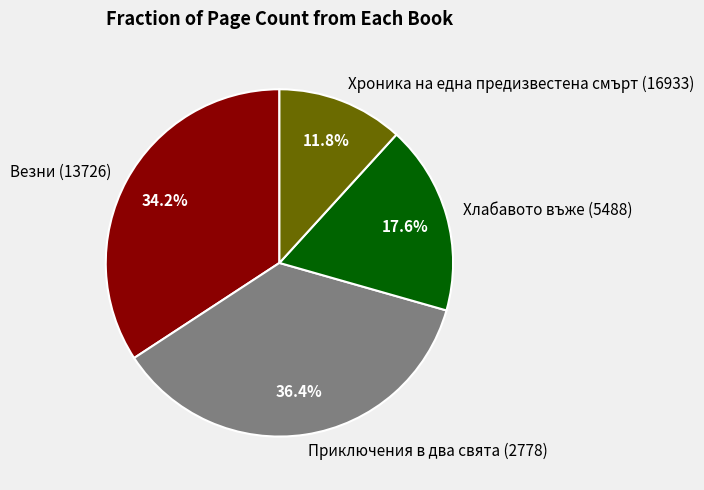

To the nearest percent, what is the difference between the largest and smallest slice percentages?

25%